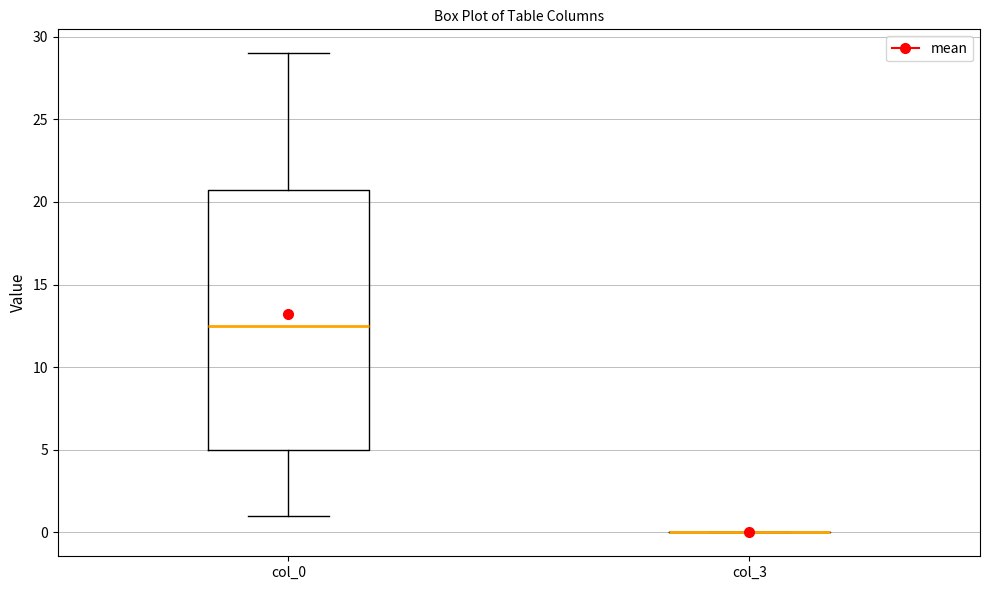

Reading left to right, read every box against the y-axis: the position of its median line, the range the box covers, and the ends of its whiskers. The values are not printed on the chart, so give them approximately, as read against the axis.

col_0: median 12.5, box 5.0 to 21.0, whiskers 1.0 to 29.0
col_3: box collapsed to a line at 0.0, whiskers 0.0 to 0.0